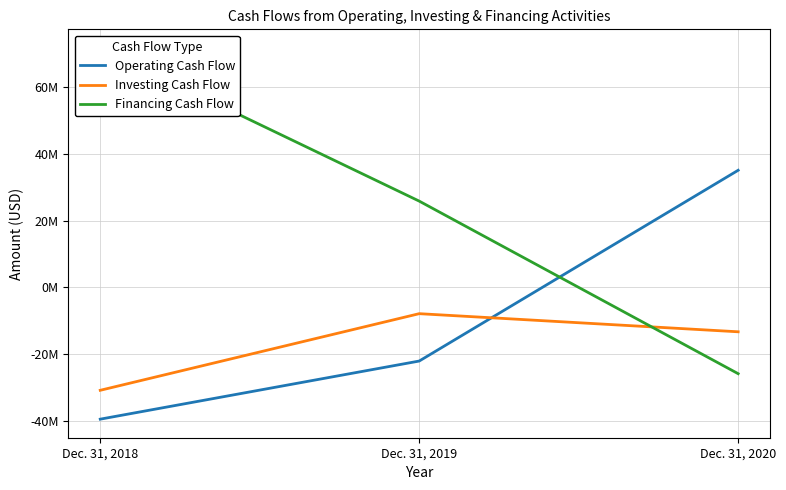

How many data points in Financing Cash Flow are less than 25862000?

1